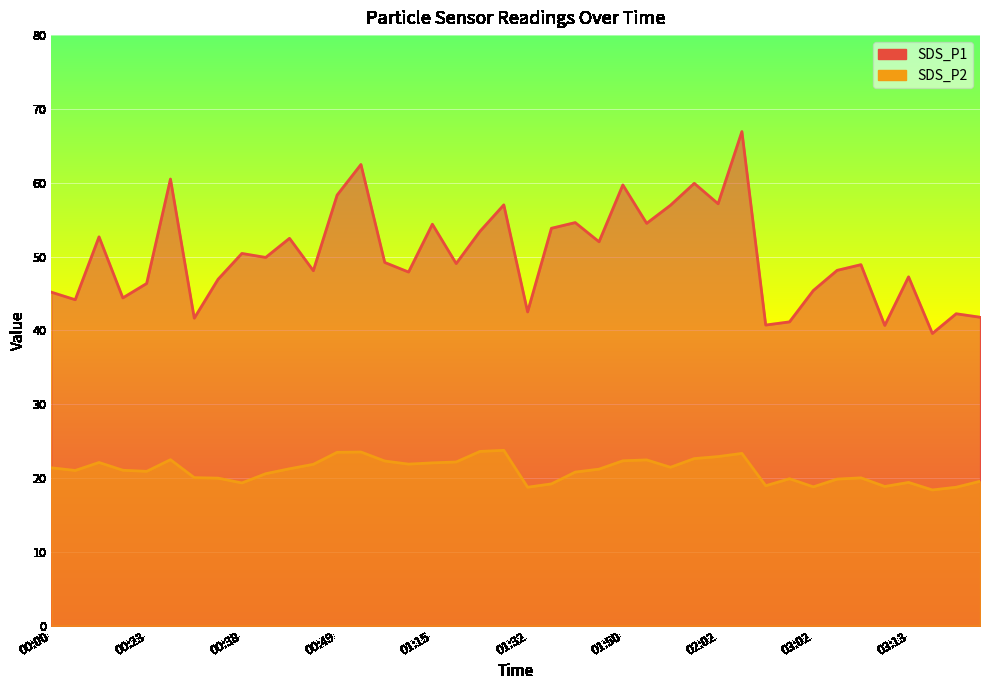

Rank the categories by SDS_P1 value from highest to lowest.

02:05, 00:52, 00:27, 02:00, 01:50, 00:49, 02:02, 01:23, 01:57, 01:42, 01:53, 01:15, 01:38, 01:20, 00:19, 00:44, 01:48, 00:38, 00:41, 01:01, 01:18, 03:08, 03:05, 00:47, 01:13, 03:13, 00:35, 00:23, 03:02, 00:00, 00:21, 00:09, 01:32, 03:19, 03:21, 00:33, 03:00, 02:57, 03:11, 03:16